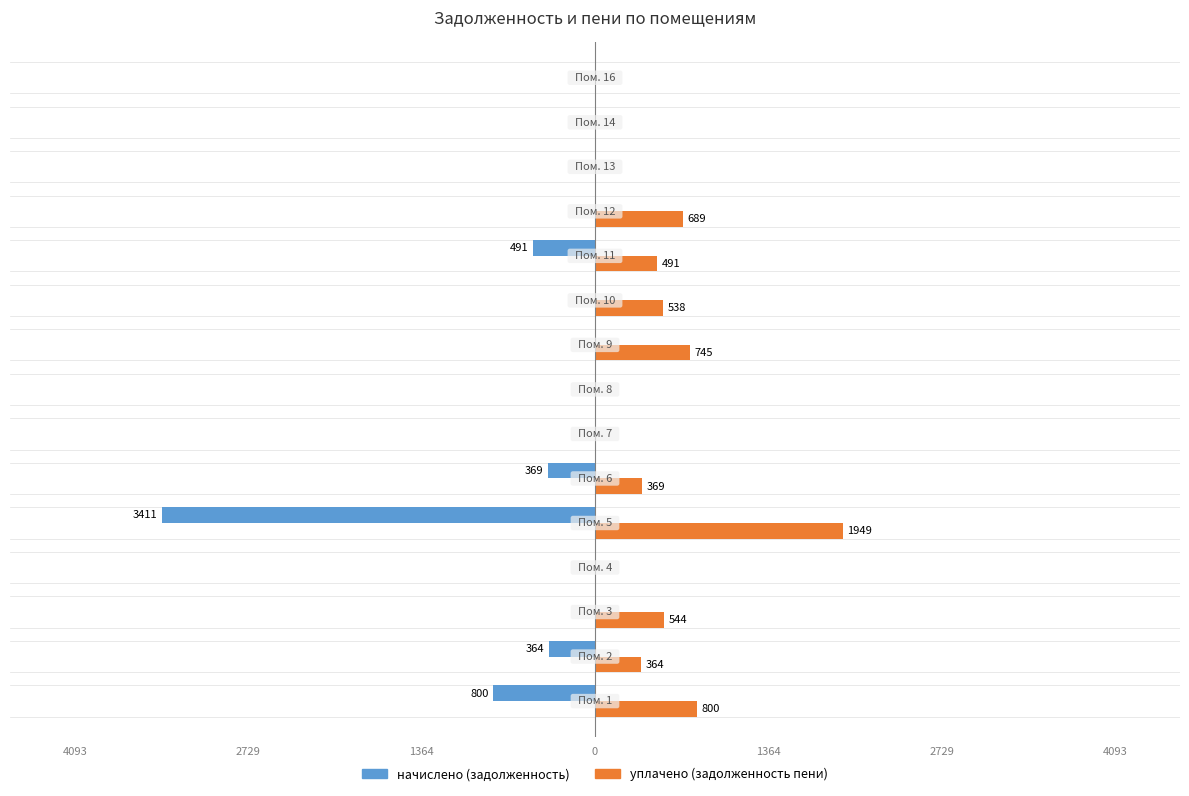

Reading left to right, list all the values displayed in this chart.

начислено (задолженность): -800.4	-364.2	0.0	0.0	-3410.7	-369.0	0.0	0.0	0.0	0.0	-491.2	0.0	0.0	0.0	0.0
уплачено (задолженность пени): 800.4	364.2	543.8	0.0	1948.5	369.0	0.0	0.0	745.4	537.7	491.2	689.2	0.0	0.0	0.0